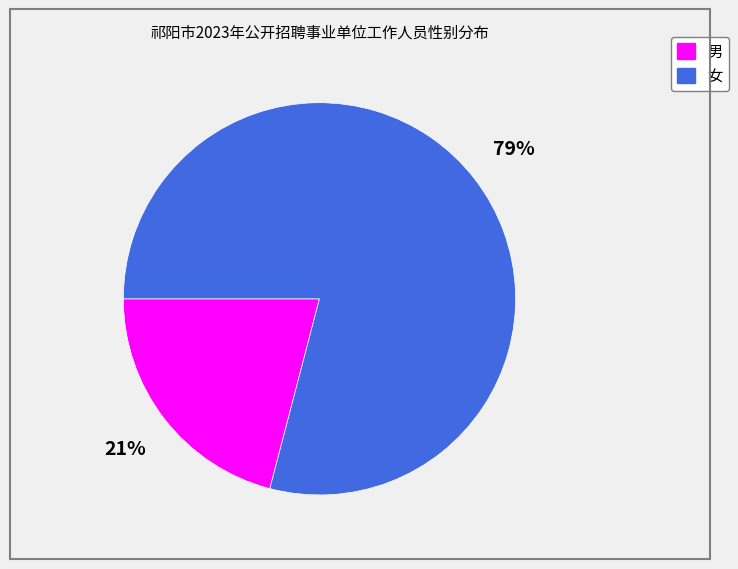

Is the sum of 女 and 男 greater than half?

Yes